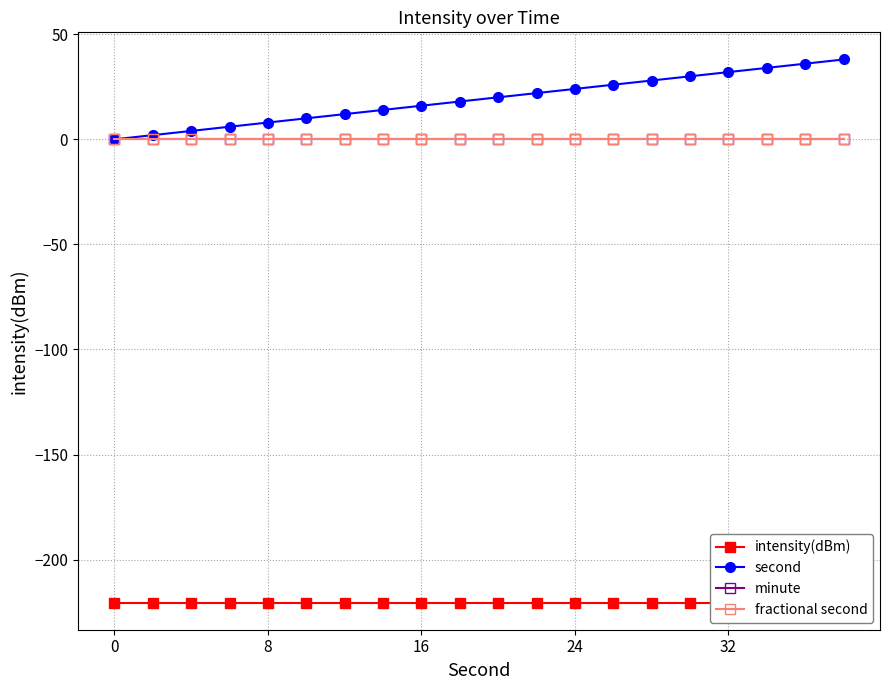

Is the value of minute at 12 greater than the value of fractional second at 7?

No